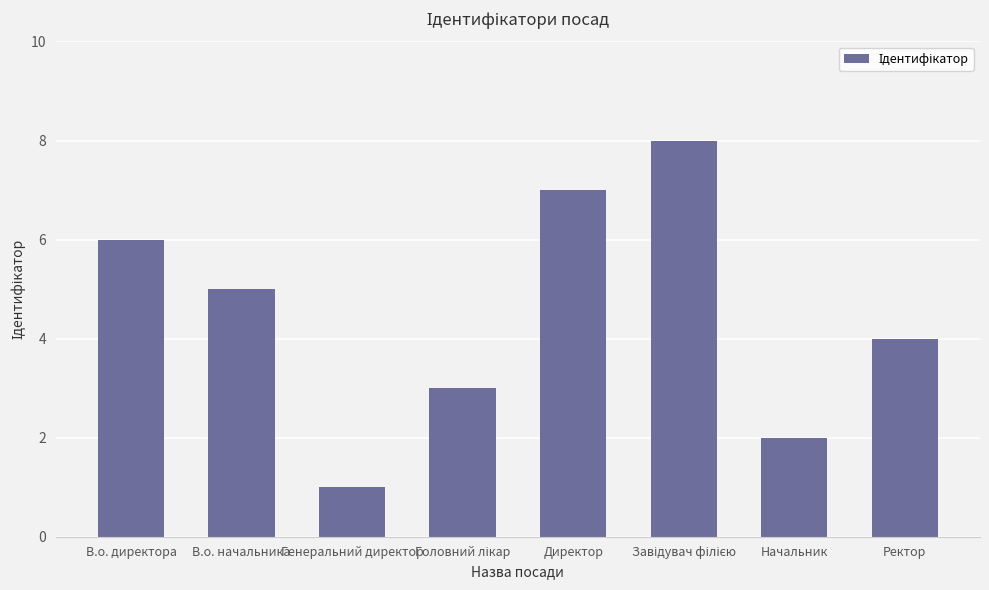

What is the change in value from Директор to Ректор?

-3